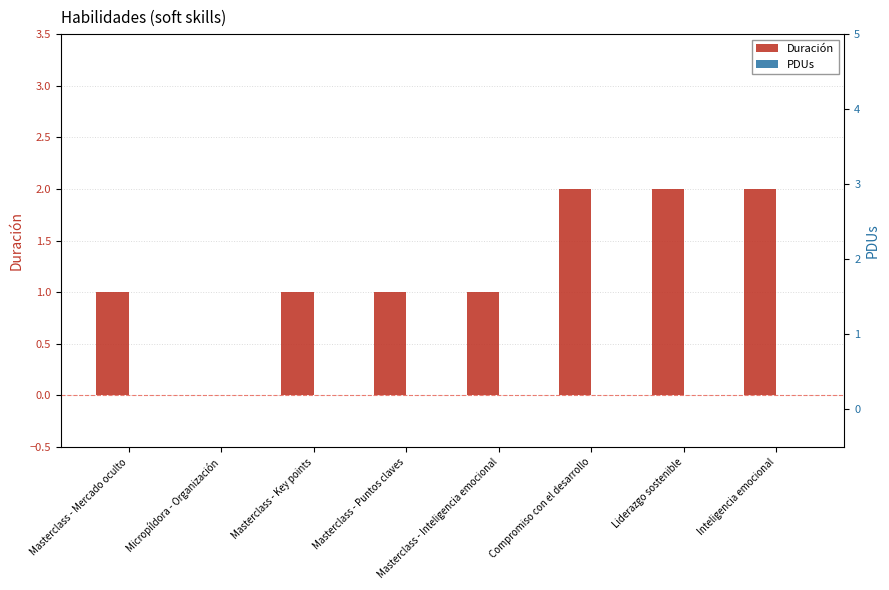

How many Duración values are between 1 and 2?

7